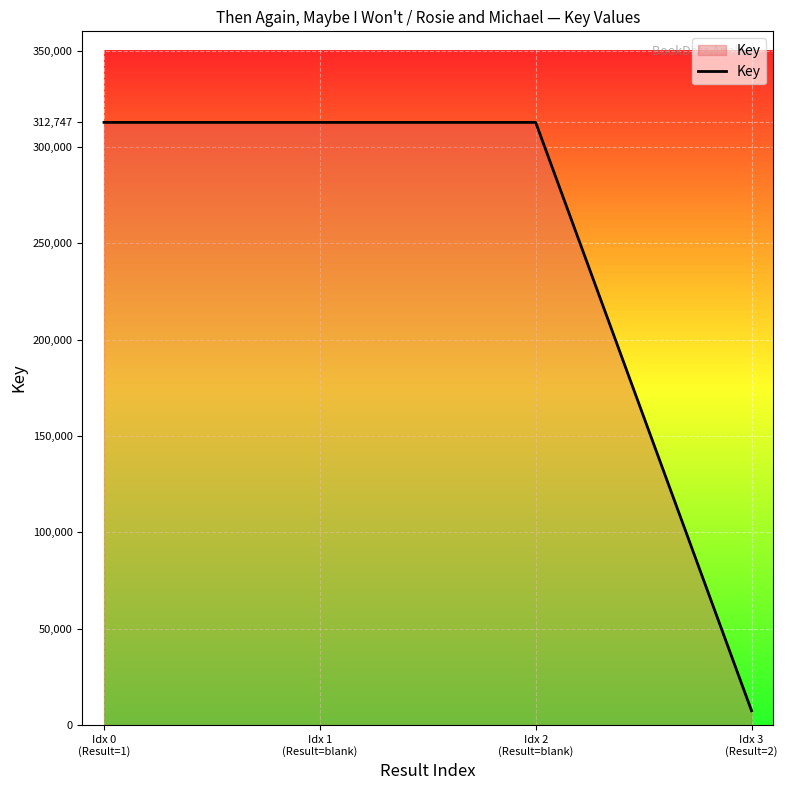

What is the difference between the values at Idx 3
(Result=2) and Idx 2
(Result=blank)?

305330